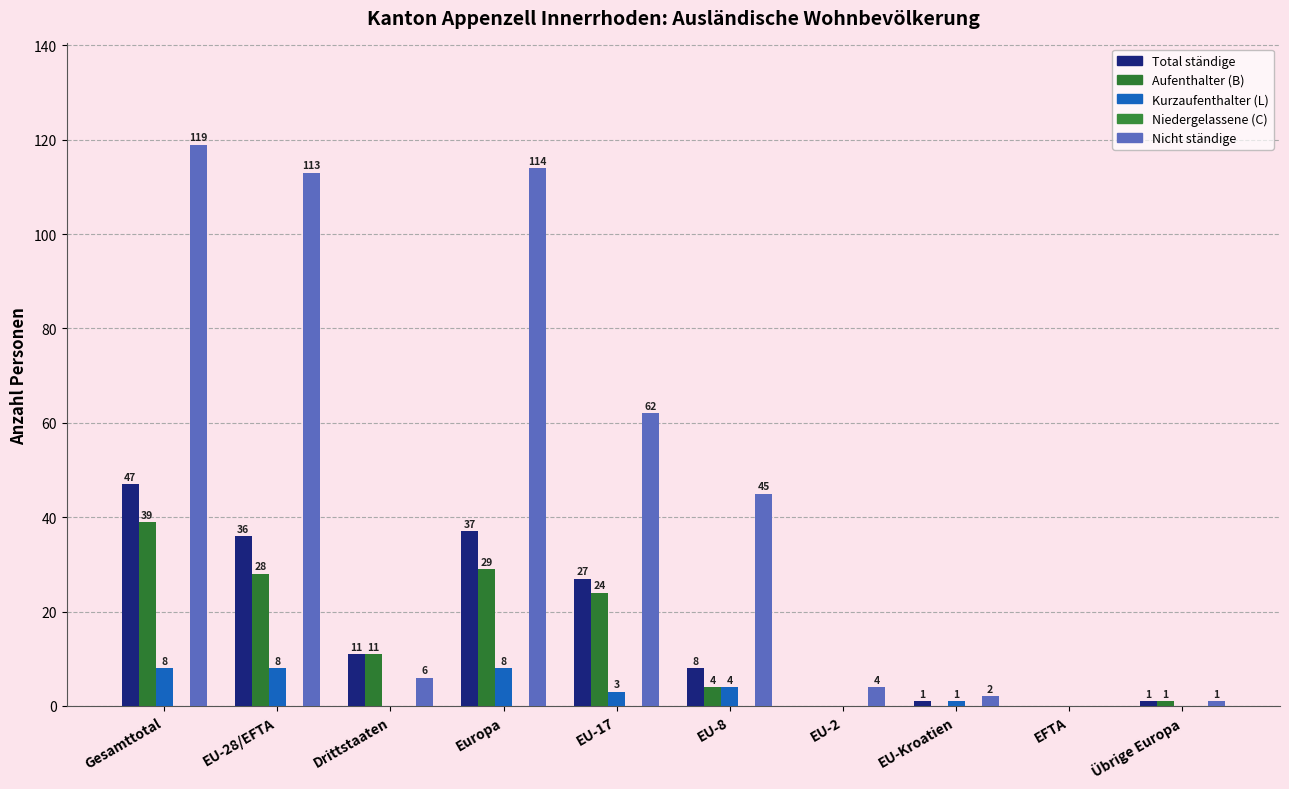

What is the total value across all series at EU-28/EFTA?

185